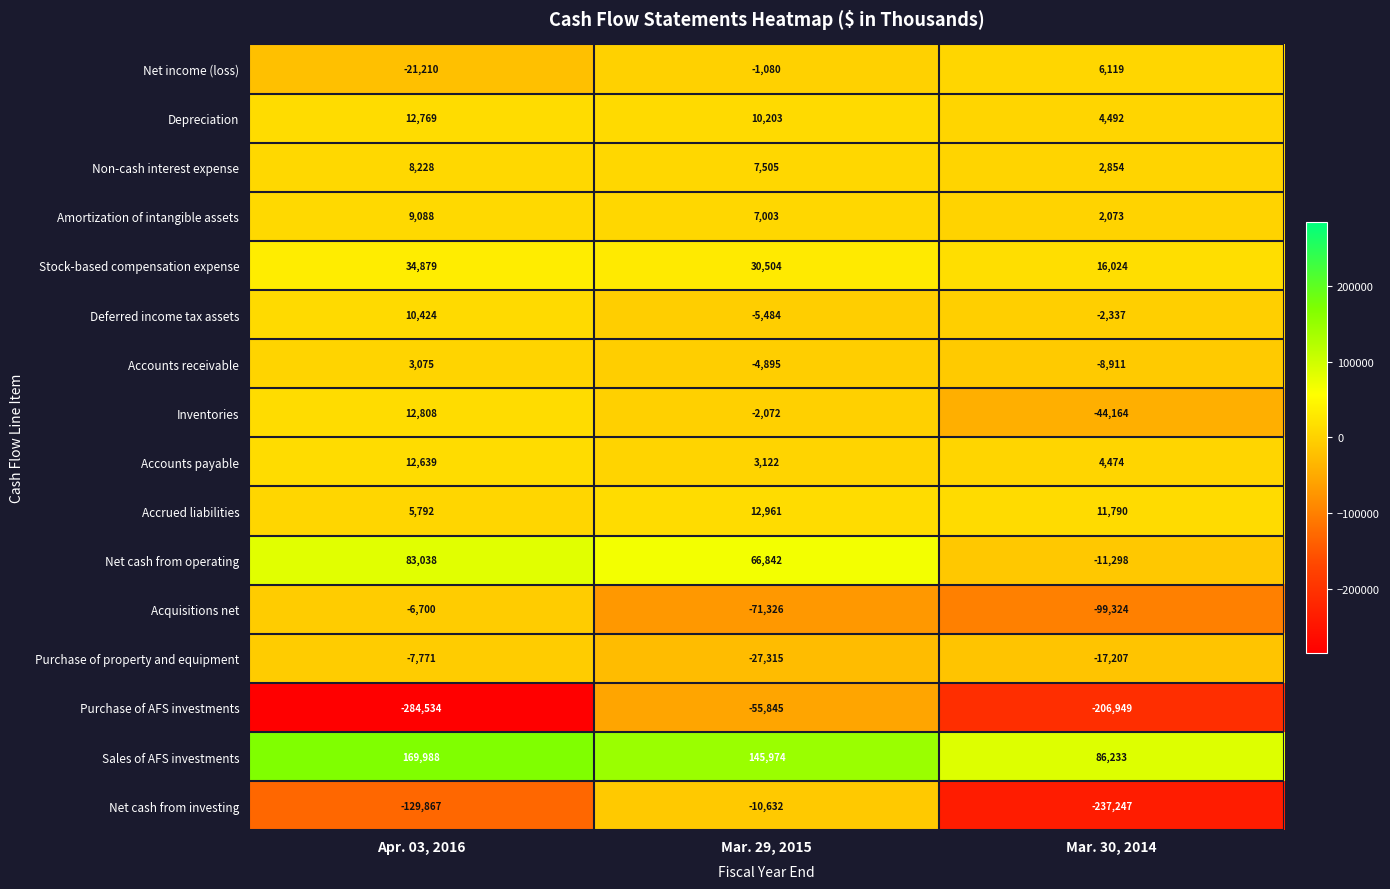

Between Apr. 03, 2016 and Mar. 30, 2014, which series saw the biggest shift?

Net cash from investing